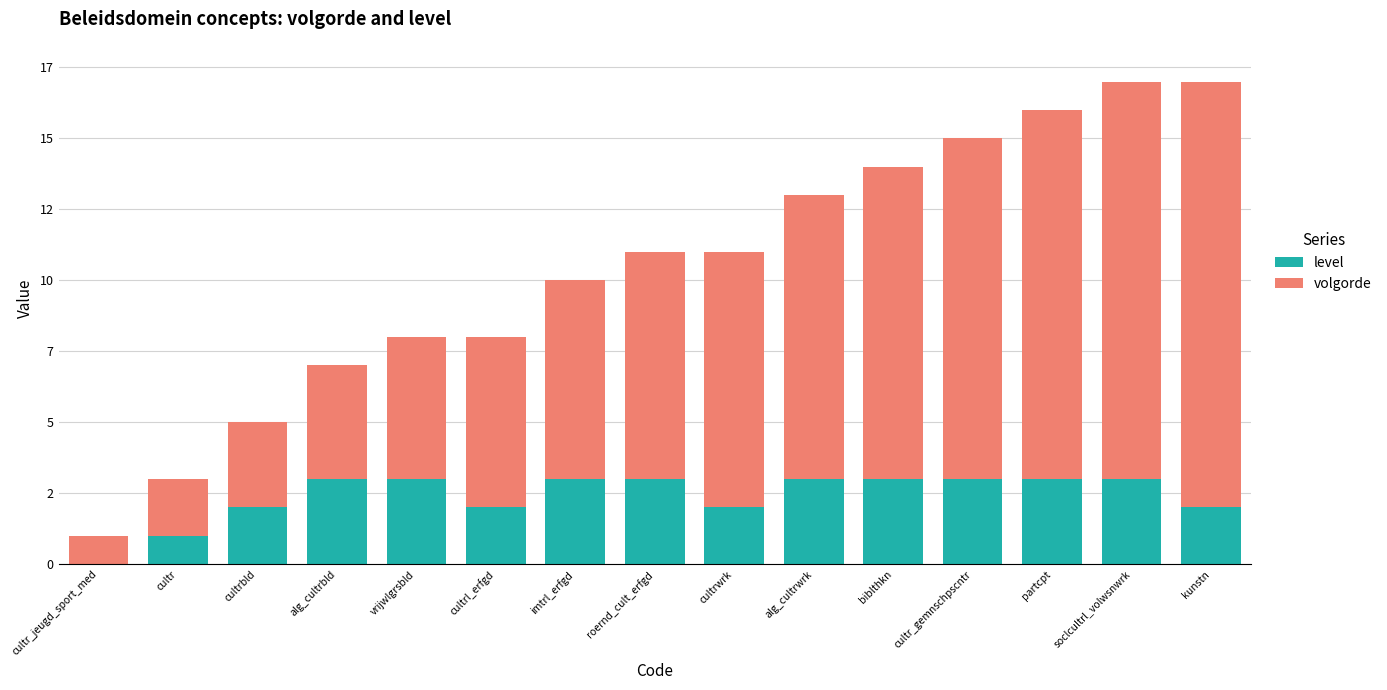

What is the average value of the volgorde series?

8